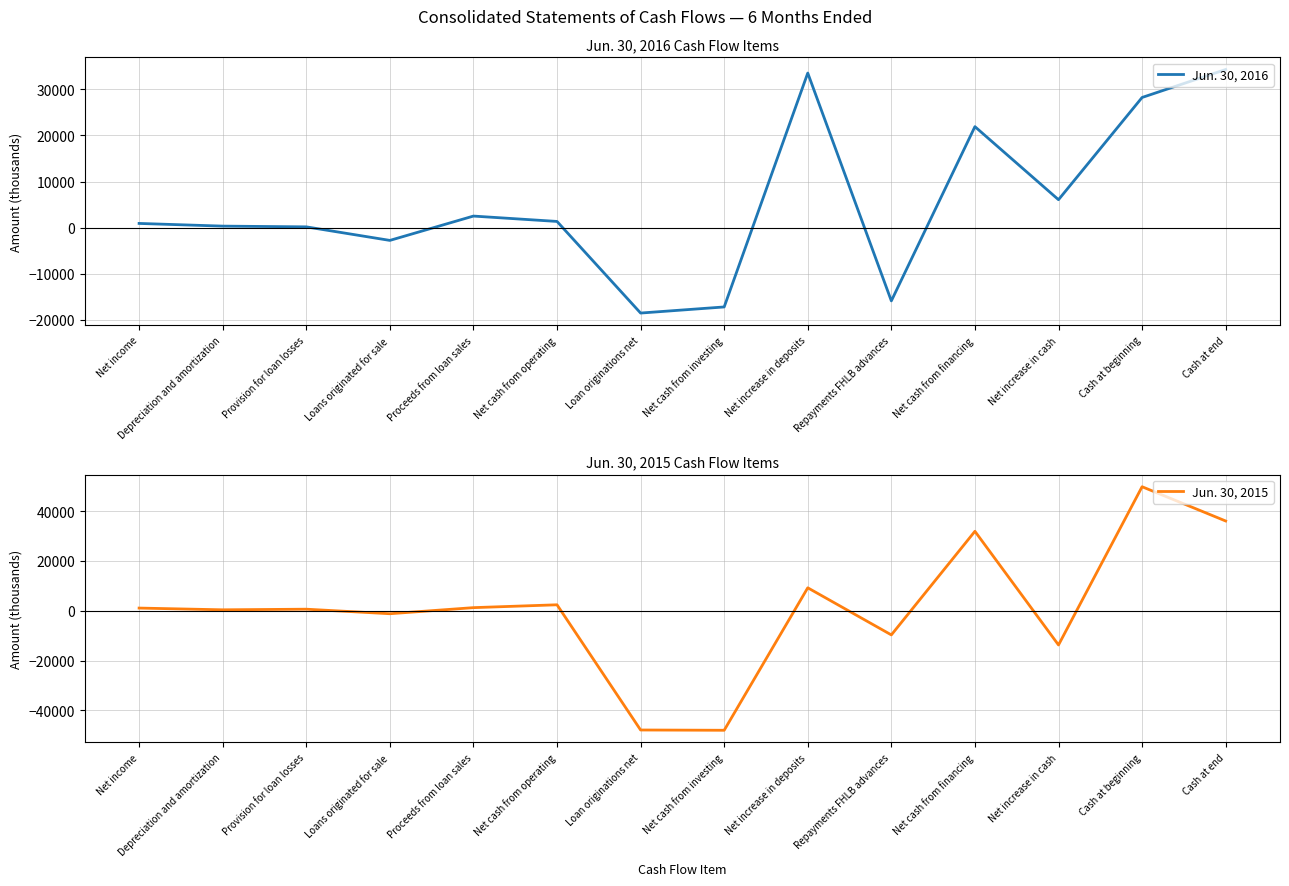

At which label is Jun. 30, 2015 closest to 883?

Net income